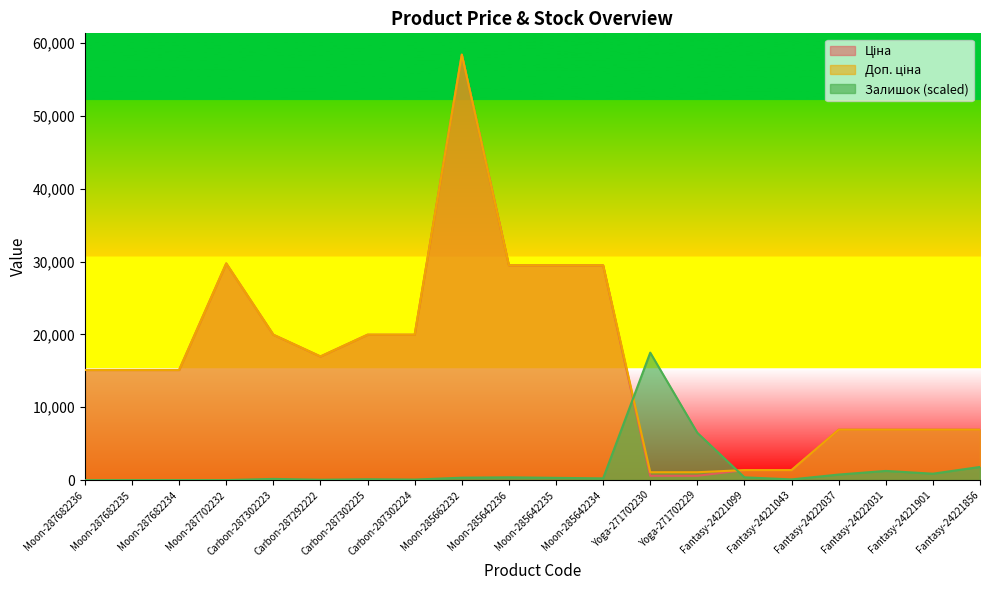

True or false: Доп. ціна has more than 1 points higher than both neighbors.

True